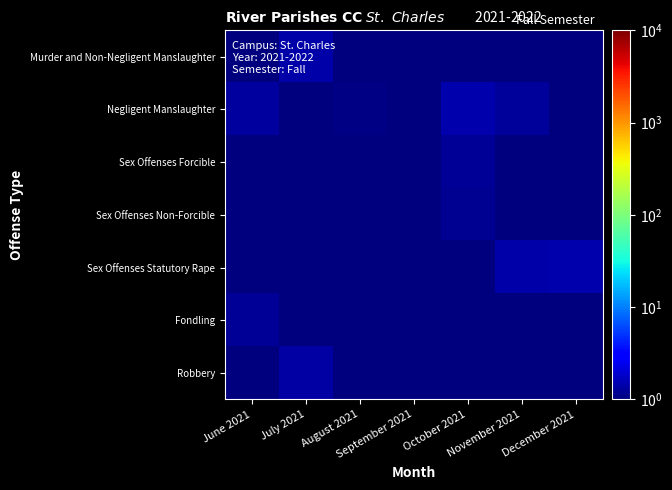

What is the total value across all series at September 2021?

4.7